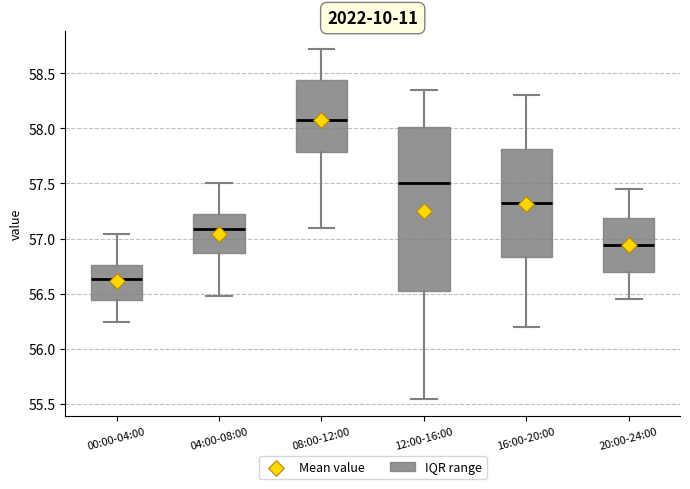

Where does the lower whisker of the box for 20:00-24:00 end on the y-axis? The values are not printed on the chart, so give them approximately, as read against the axis.

56.45